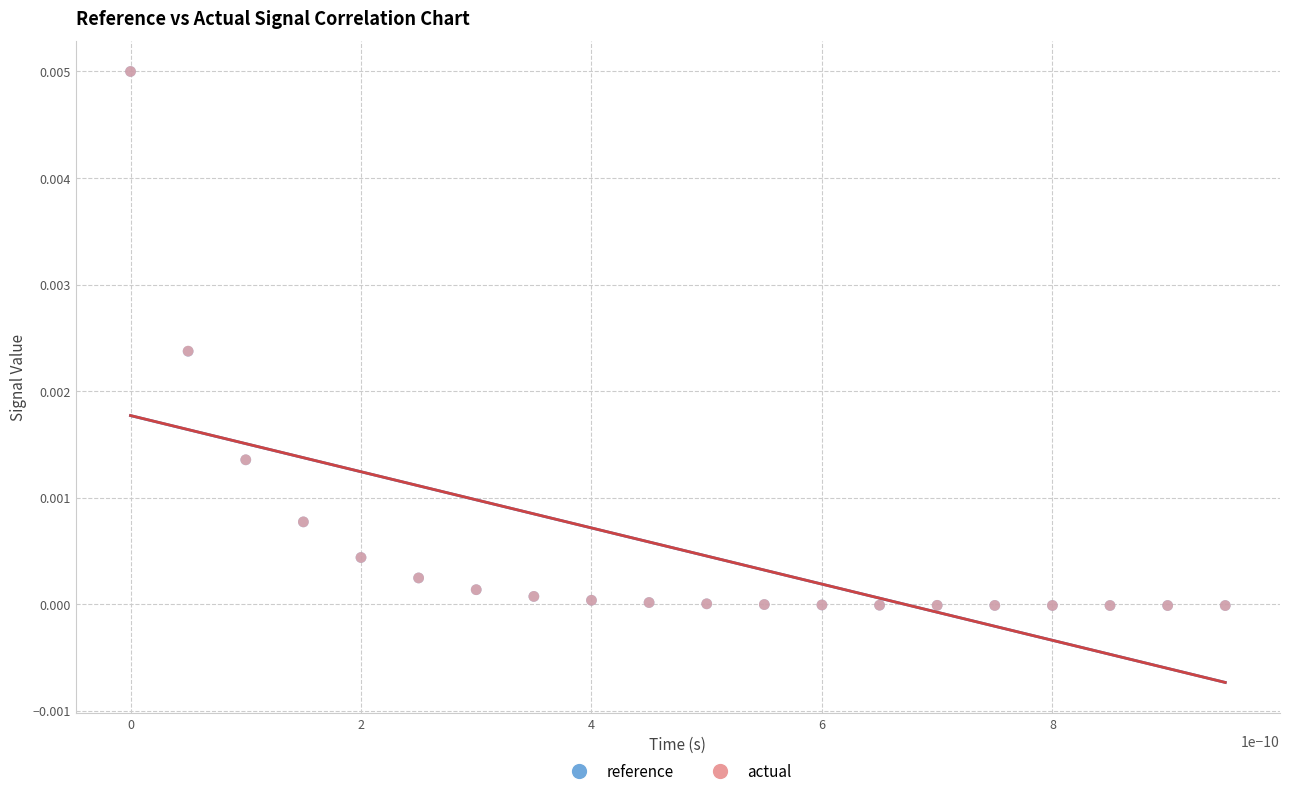

What are all the series names shown in the legend?

reference, actual